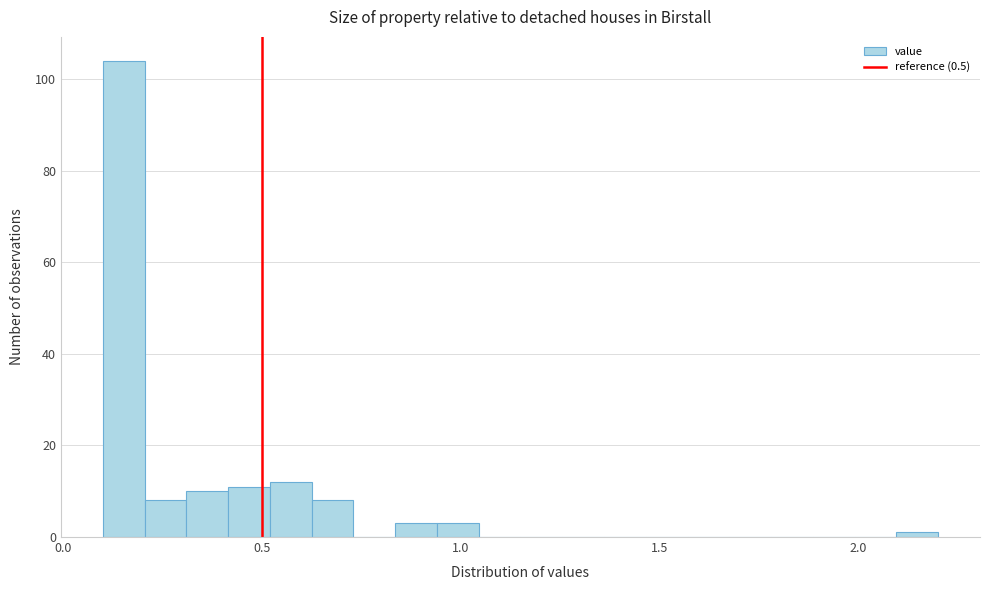

Around what value on the x-axis is the tallest bar? Give the approximate position of its centre, as read against the axis.

0.15